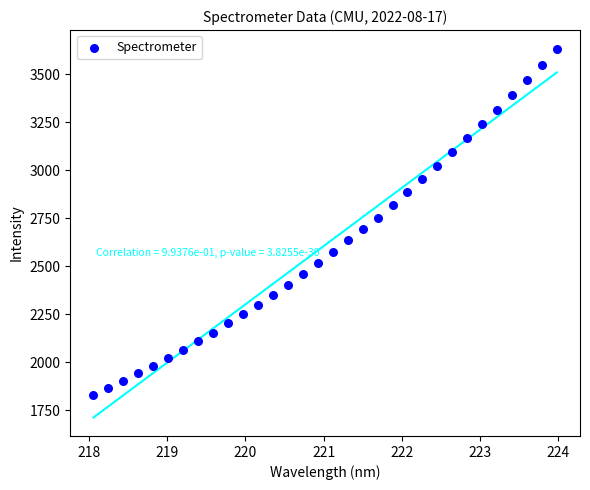

What is the range of Y values (max minus min)?

1800.9